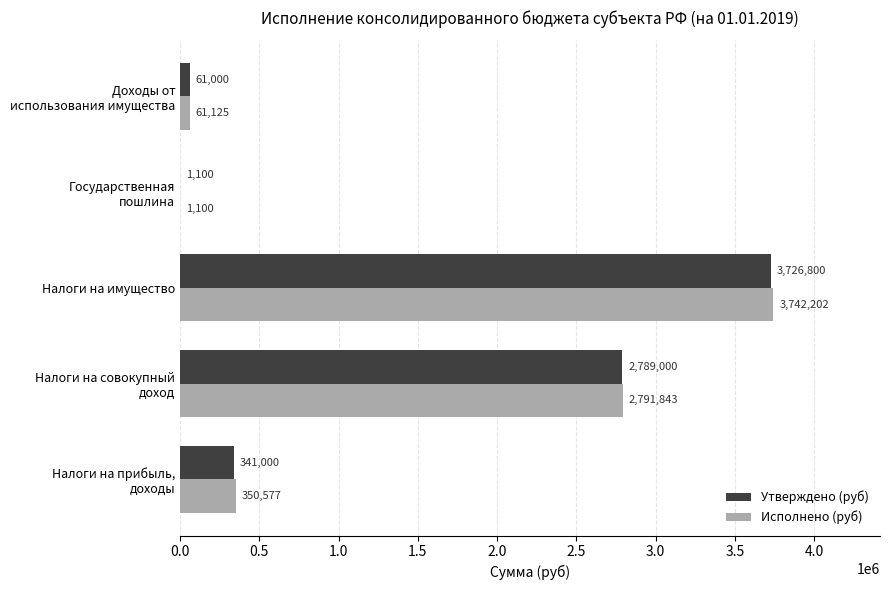

Which series has the largest total across all categories?

Исполнено (руб)